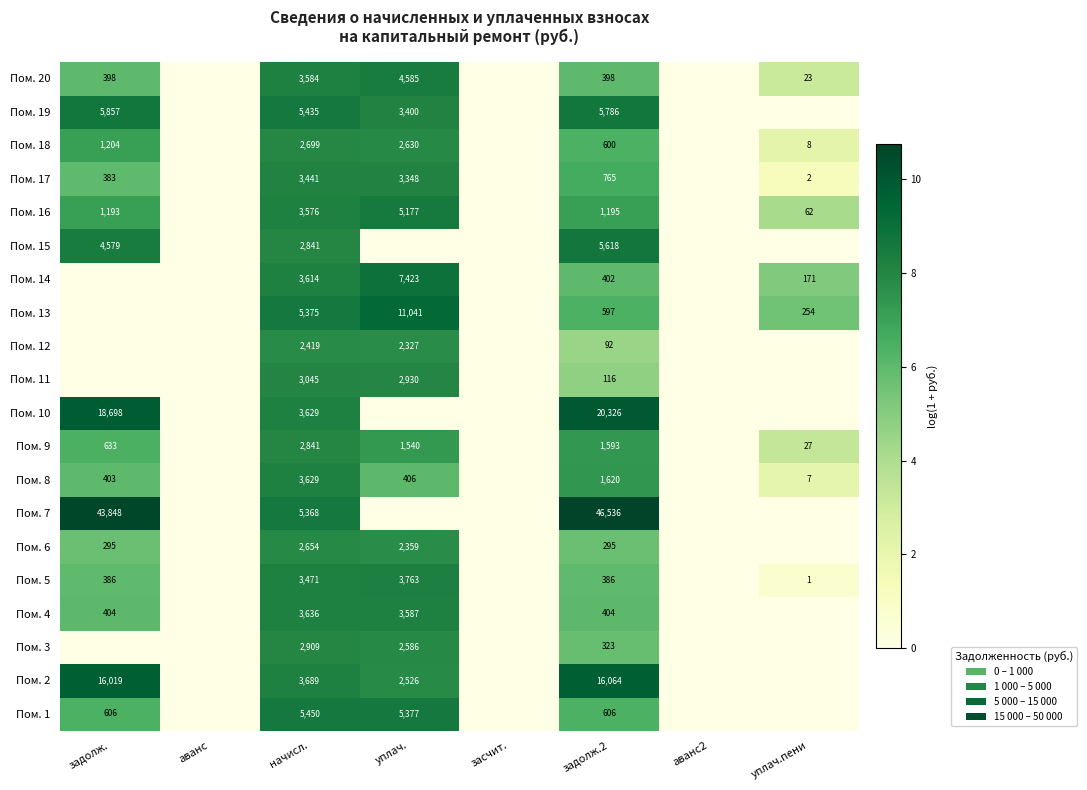

Between уплач.пени and задолж.2, which is larger?

задолж.2